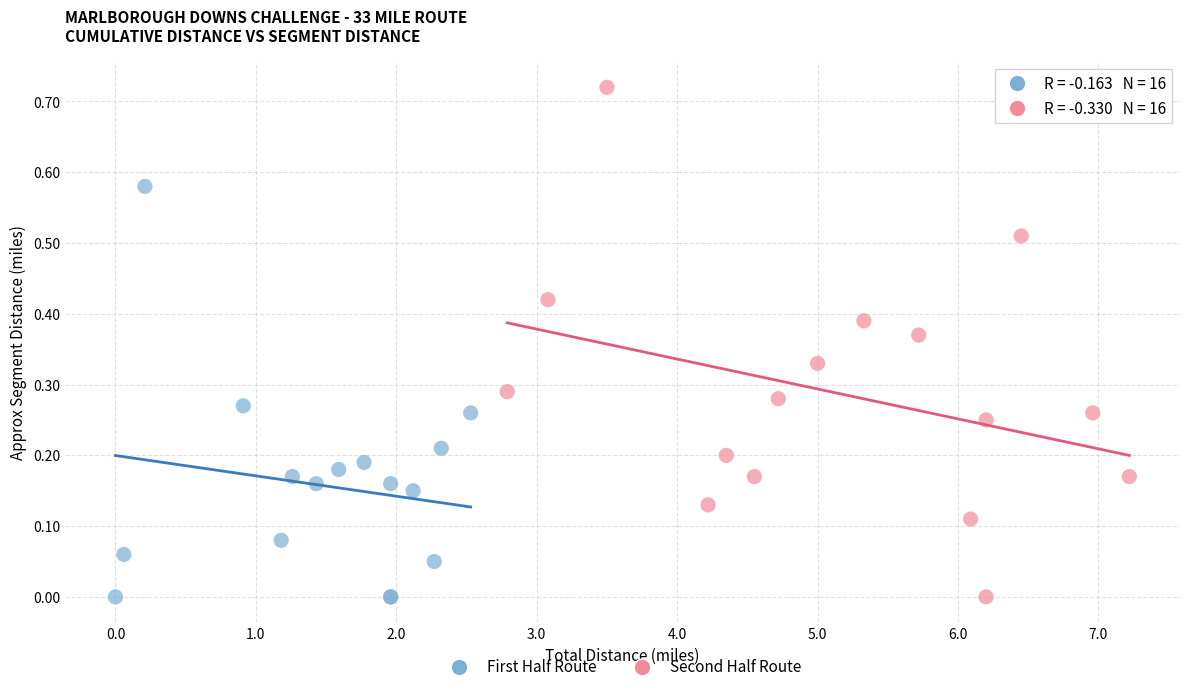

Which series contains the highest Y value?

Second Half Route